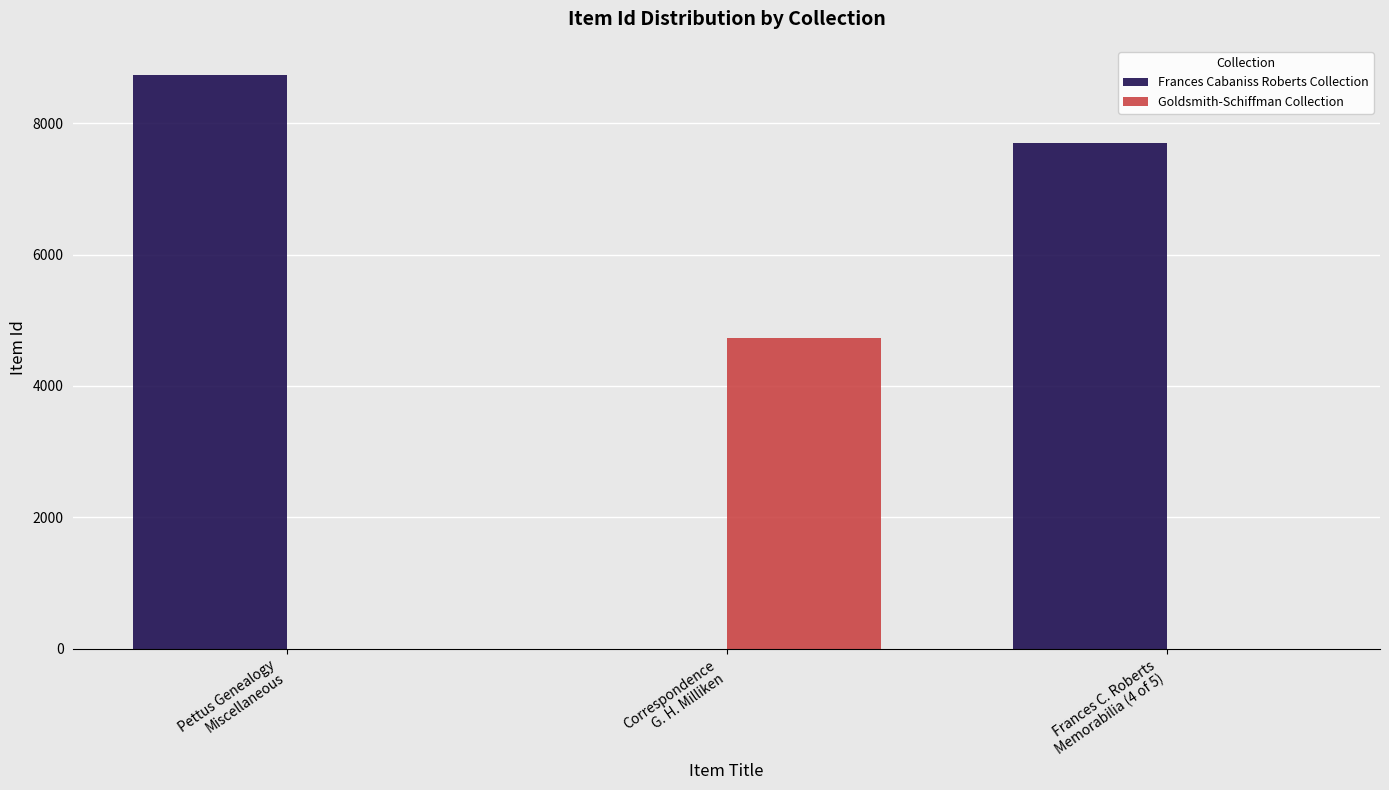

What is the sum of all Frances Cabaniss Roberts Collection values?

16433